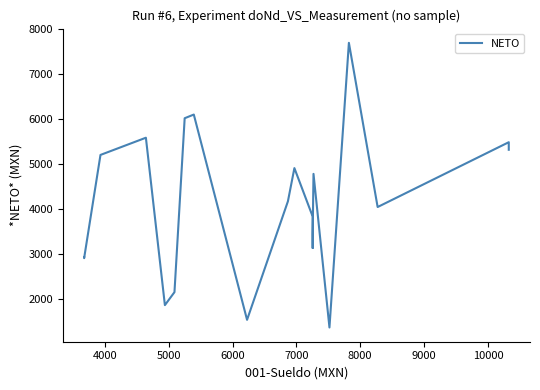

How many points are higher than both their immediate neighbors (excluding endpoints)?

6